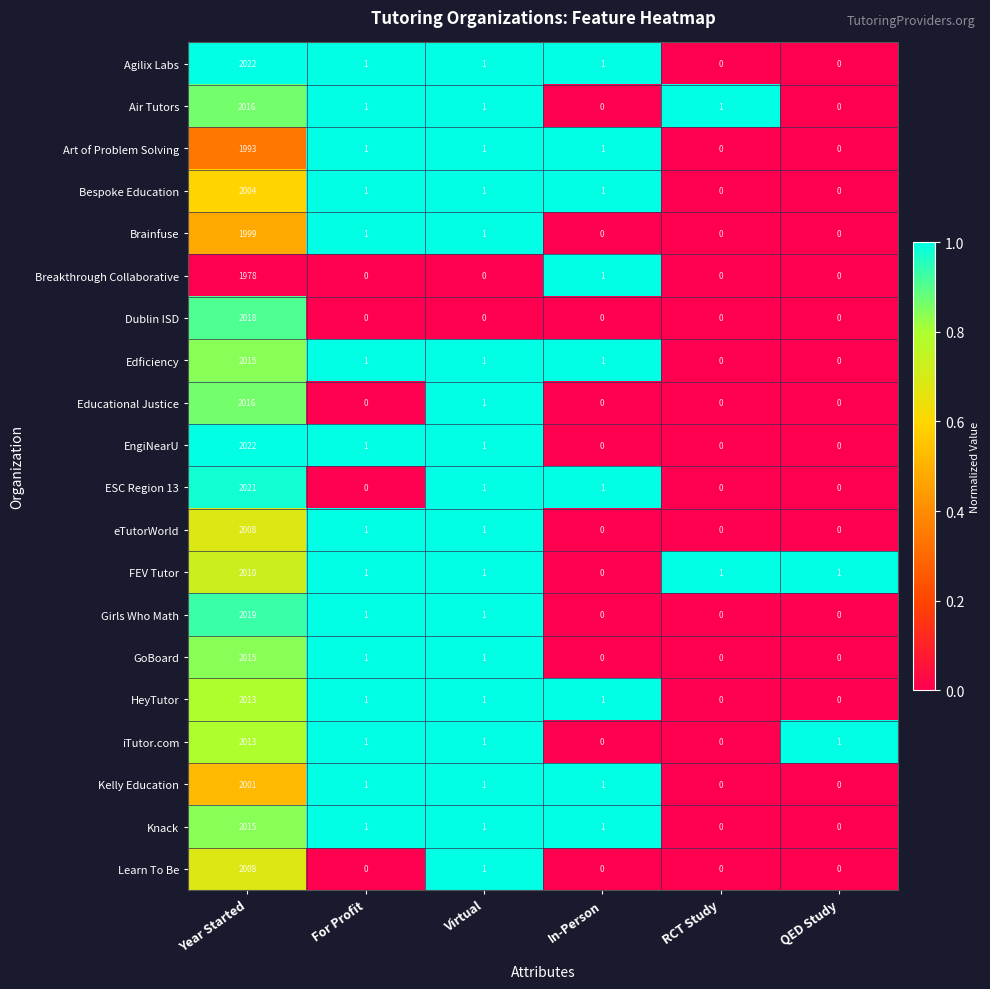

What value does the Air Tutors series have at Year Started?

2016